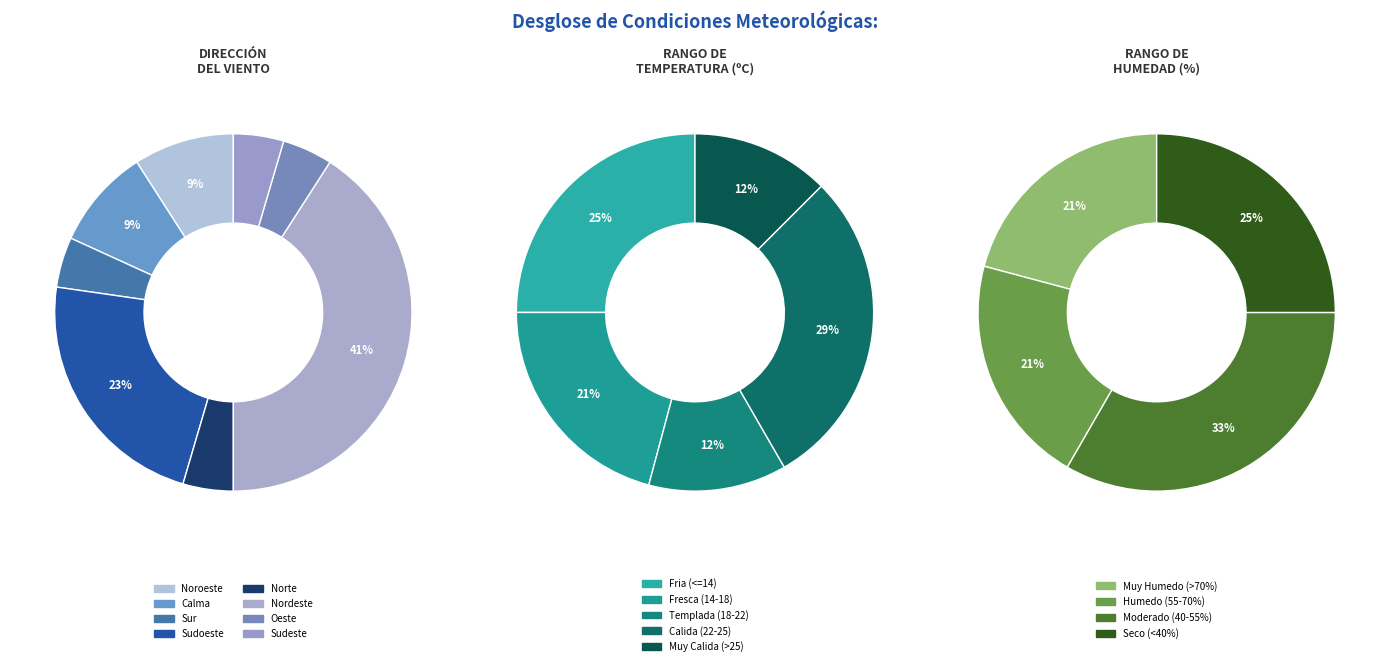

Does any single category account for the majority?

No